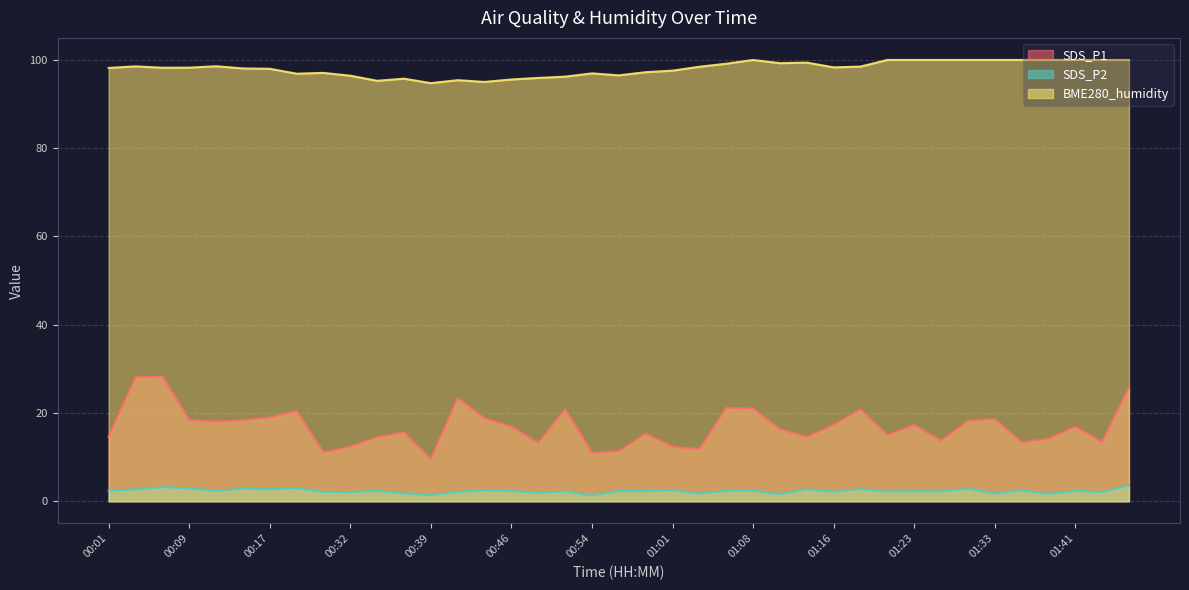

True or false: SDS_P1 has a value of 6.4 at 00:11.

False